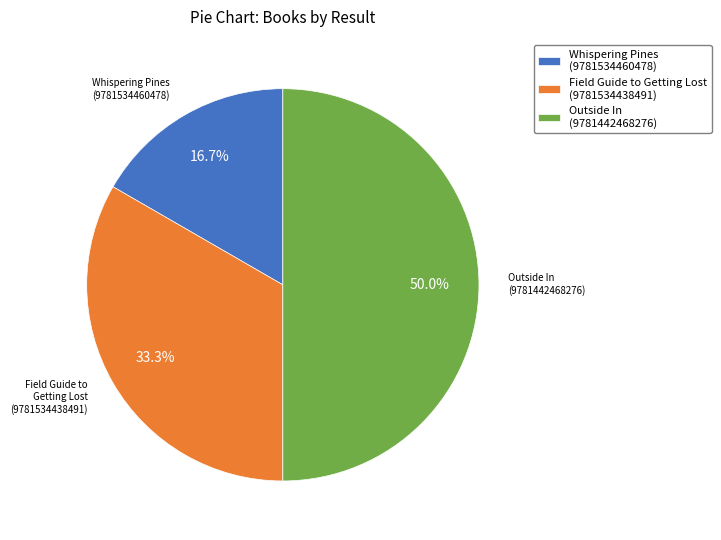

To the nearest percent, what portion does Field Guide to Getting Lost (9781534438491) represent?

33%